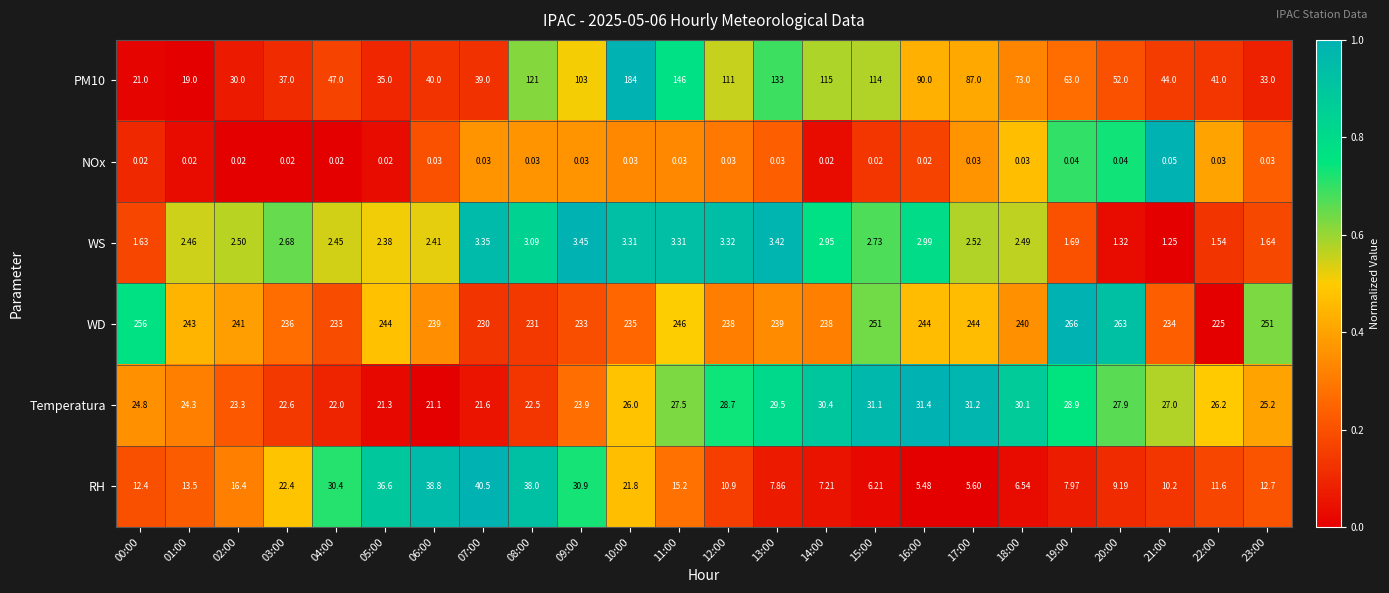

Is the value of Temperatura at 03:00 greater than the value of WS at 02:00?

Yes